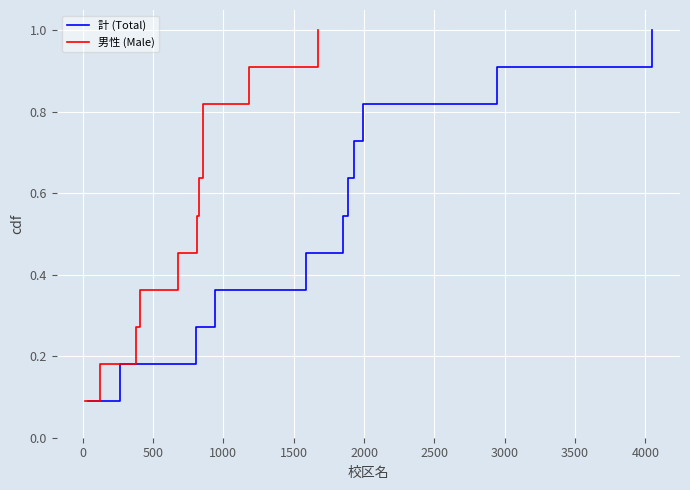

True or false: 計 (Total) and 男性 (Male) cross at least once.

False